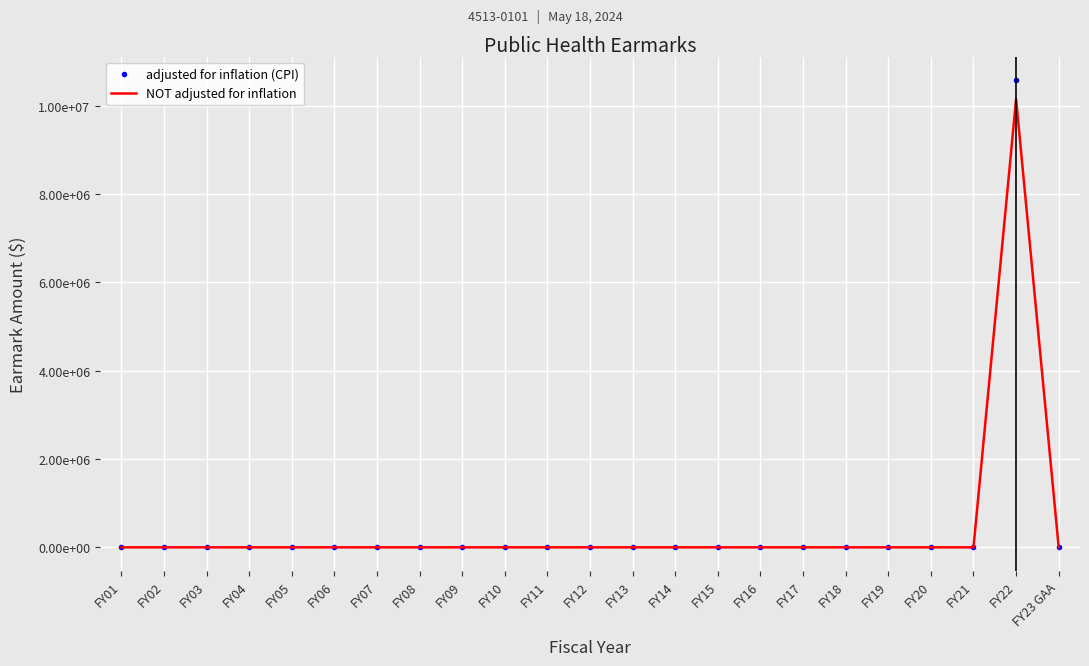

What is the label of the 20th point from the right?

FY04